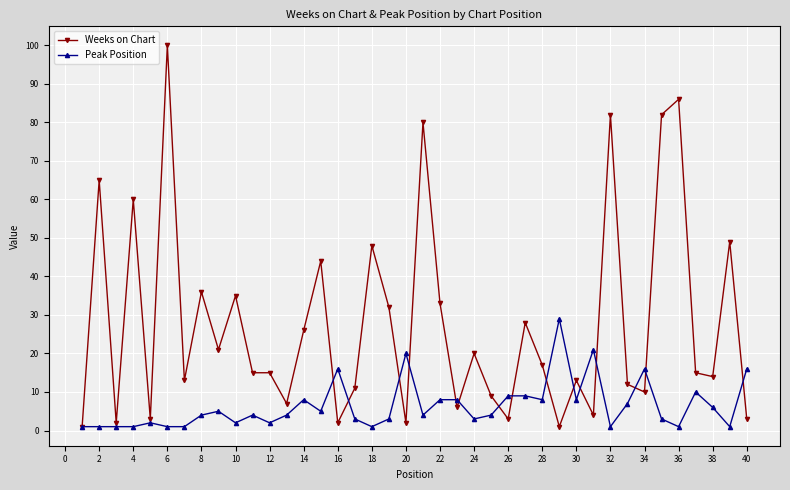

Reading right to left, transcribe all the data shown in this chart.

Weeks on Chart: 3	49	14	15	86	82	10	12	82	4	13	1	17	28	3	9	20	6	33	80	2	32	48	11	2	44	26	7	15	15	35	21	36	13	100	3	60	2	65	1
Peak Position: 16	1	6	10	1	3	16	7	1	21	8	29	8	9	9	4	3	8	8	4	20	3	1	3	16	5	8	4	2	4	2	5	4	1	1	2	1	1	1	1